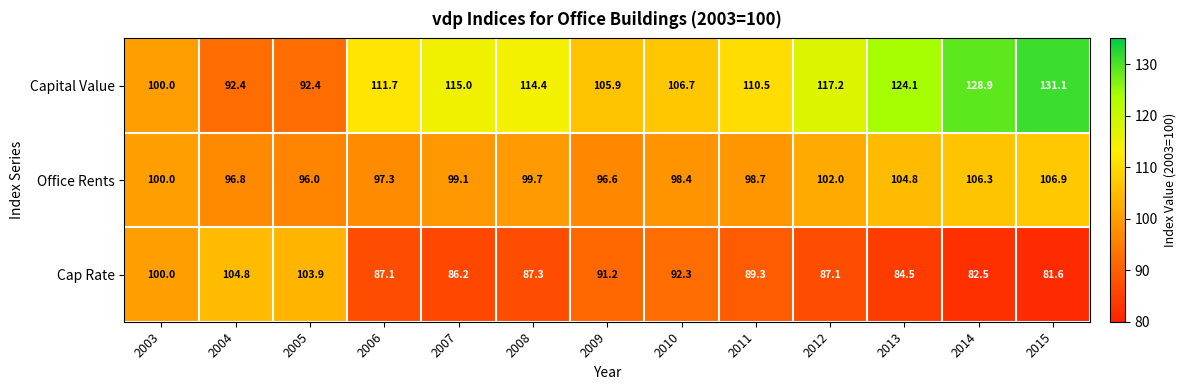

What is the maximum value shown in the chart?

131.1